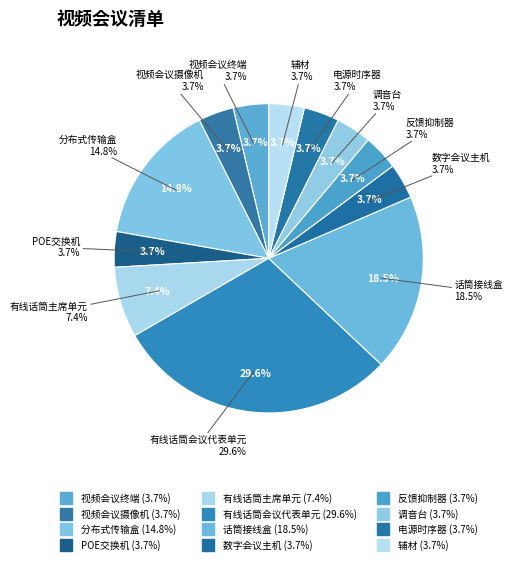

To the nearest percent, what percentage of the pie is 辅材?

4%